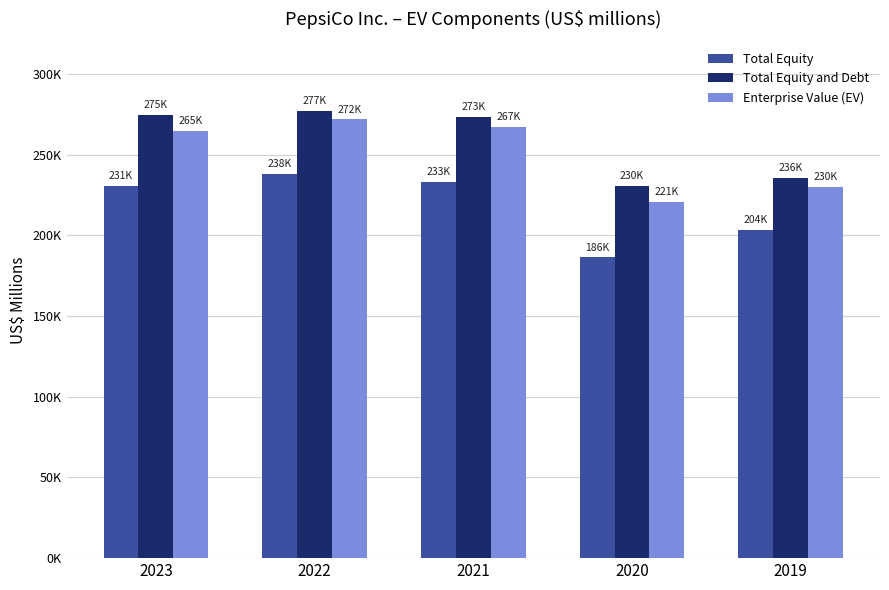

Is it true that Total Equity equals 140510 at 2019?

False